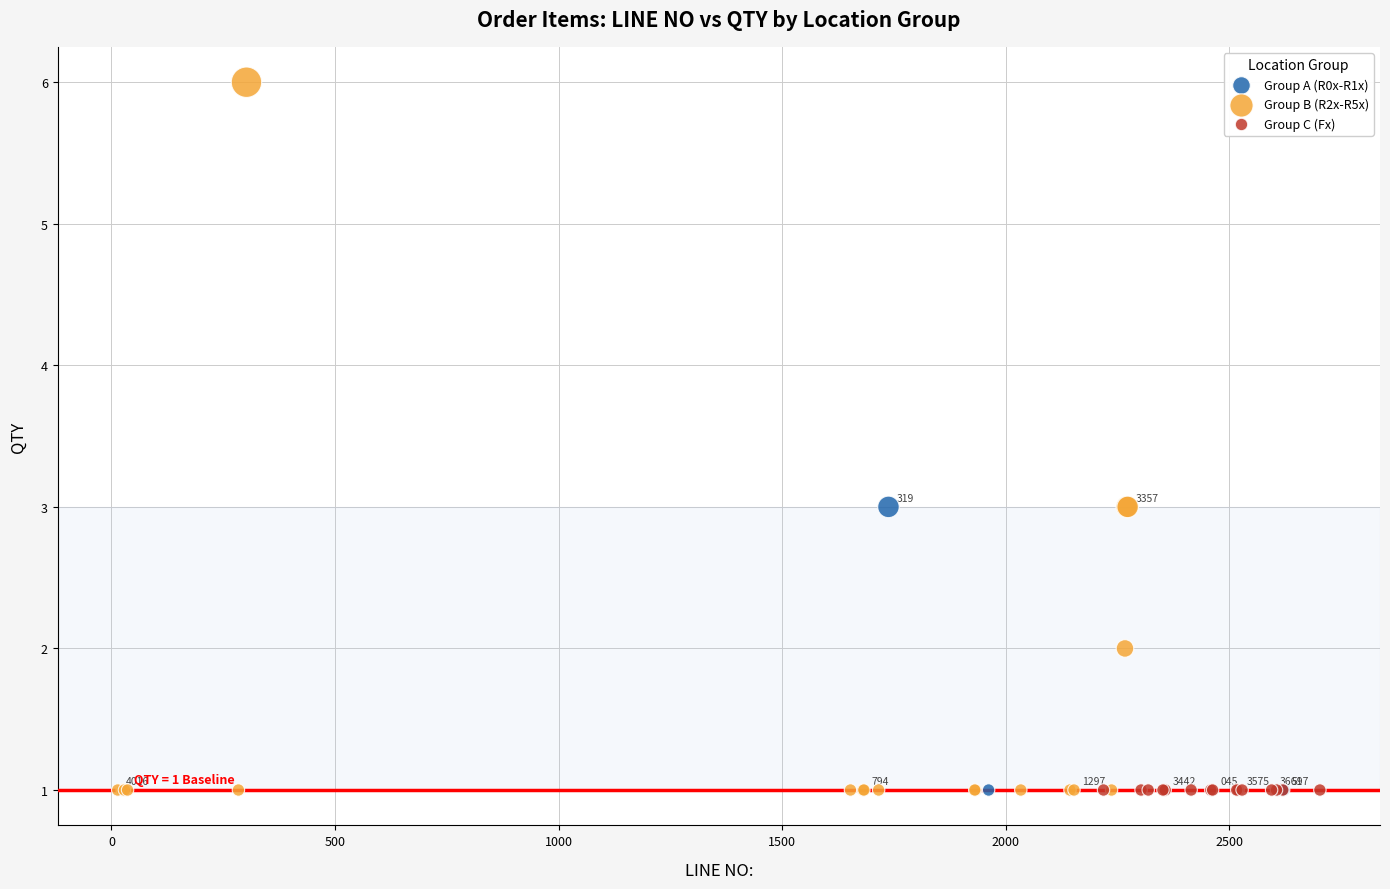

Which series reaches the maximum Y coordinate?

Group B (R2x-R5x)